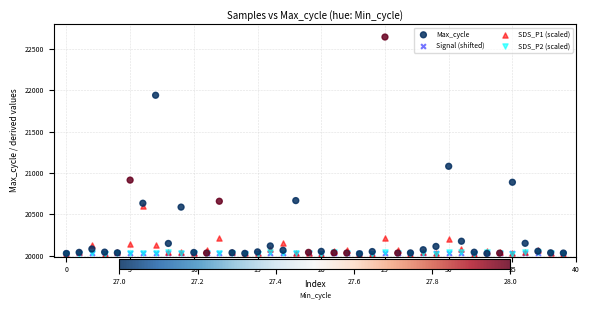

Which series contains the highest Y value?

Max_cycle